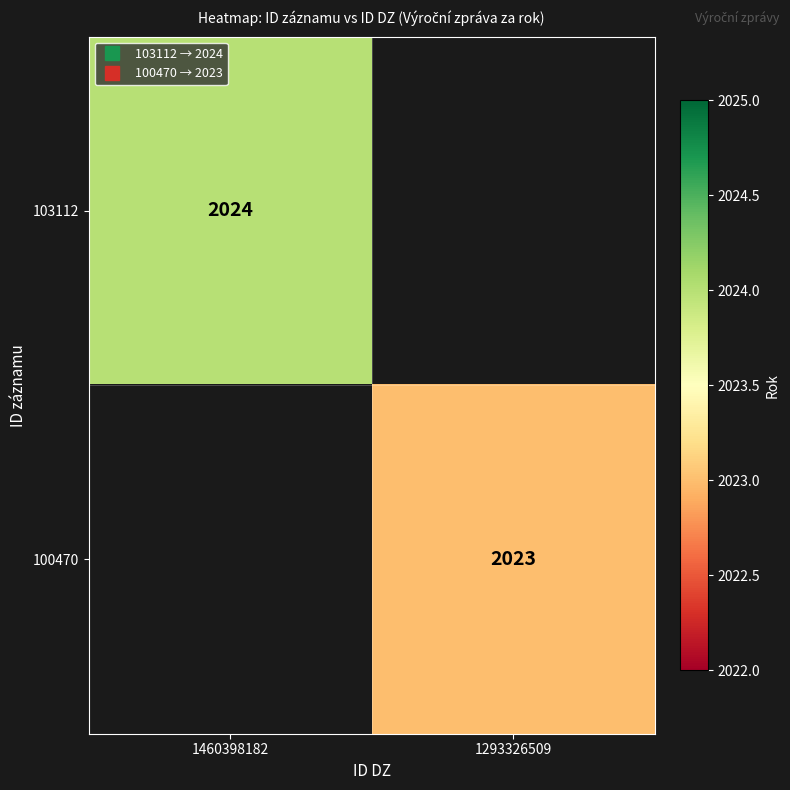

At which category does the chart reach its minimum across all series?

1293326509